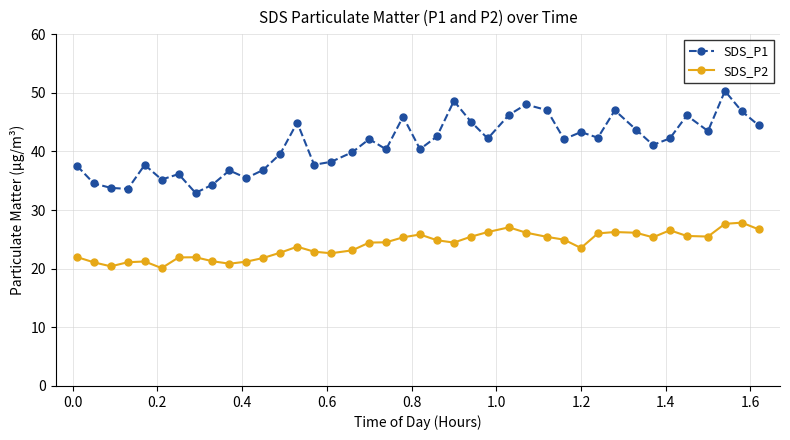

In SDS_P1, how many points are lower than both neighbors (excluding endpoints)?

12